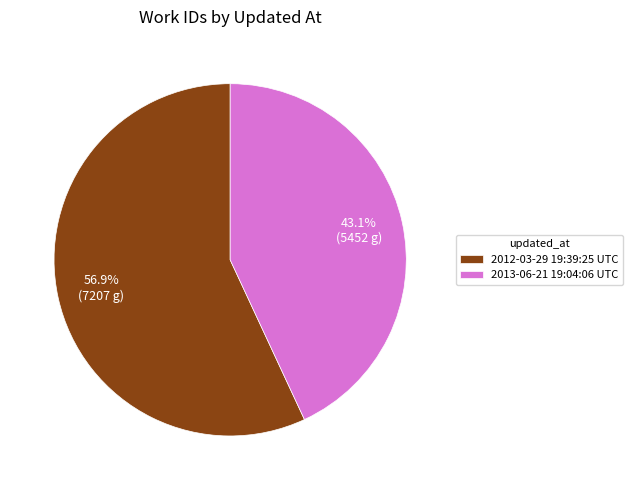

What percentage is the 2013-06-21 19:04:06 UTC slice, to the nearest percent?

43%